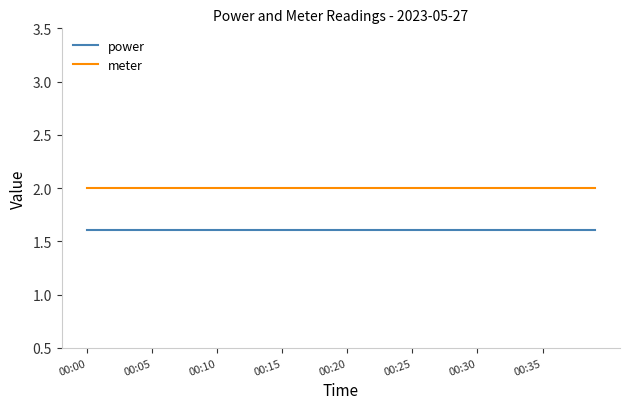

True or false: meter and power cross at least once.

False